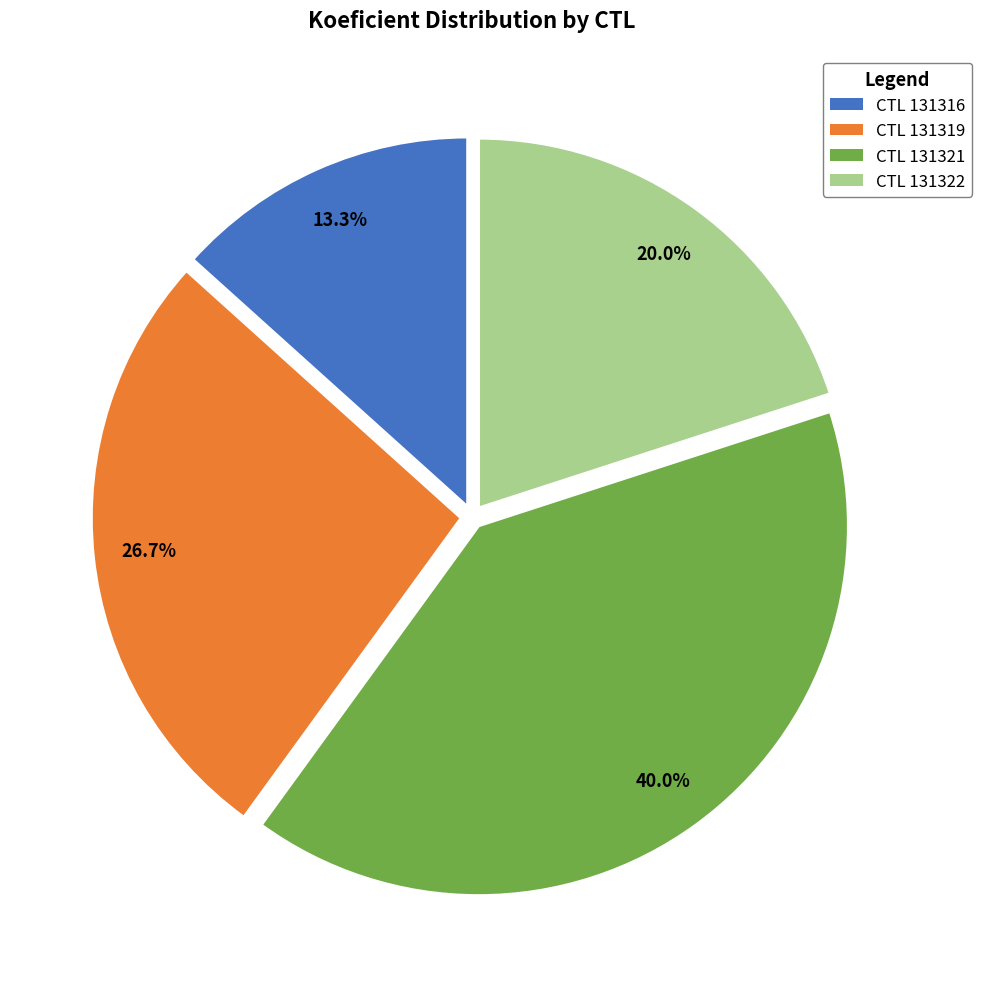

Is there a majority slice in this chart?

No